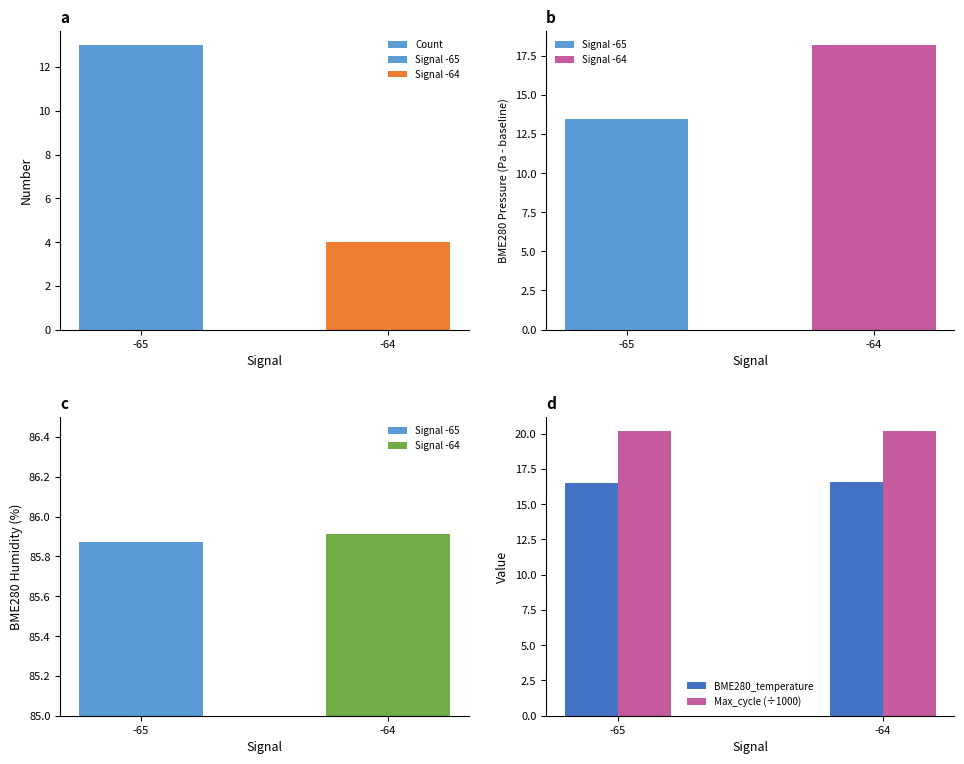

What value does the BME280_temperature series have at -65?

16.5